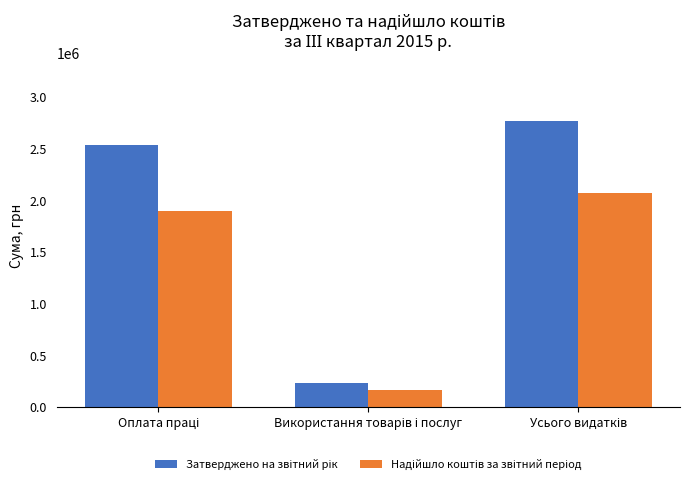

What is the greatest value displayed?

2772500.0